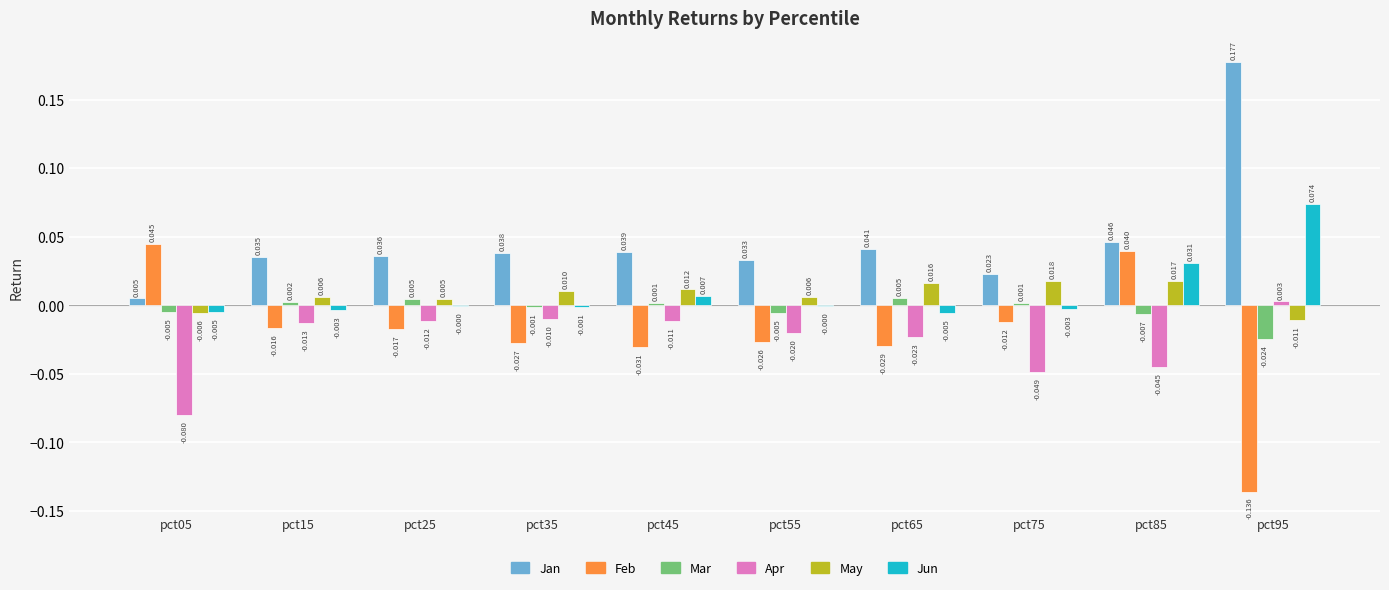

Which series has the largest total across all categories?

Jan